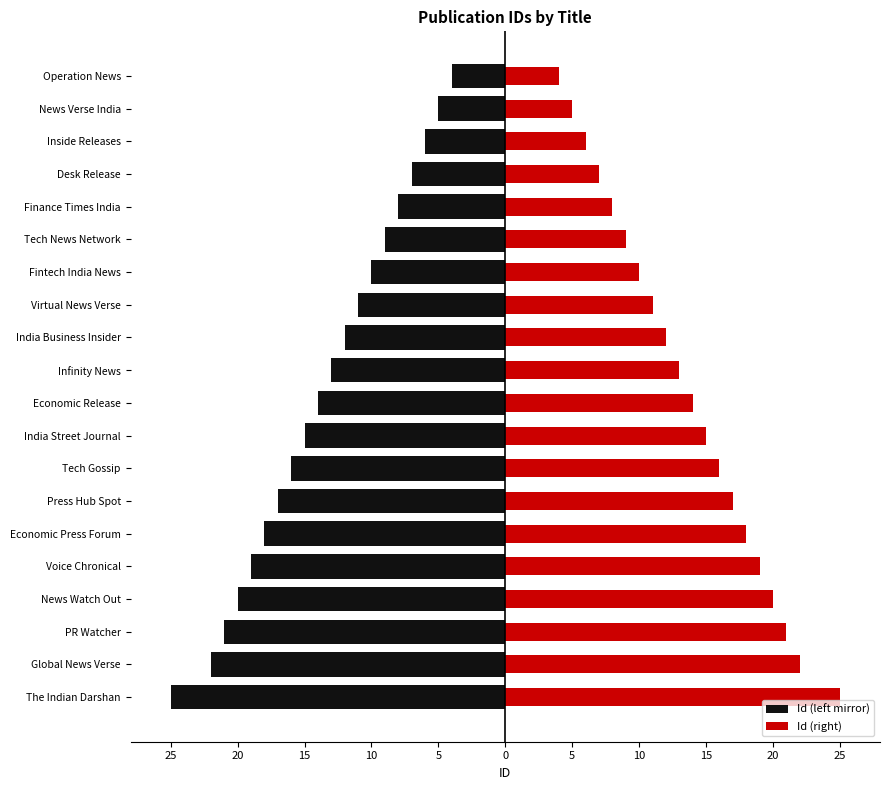

How many values in the Id (right) series are below 14?

10